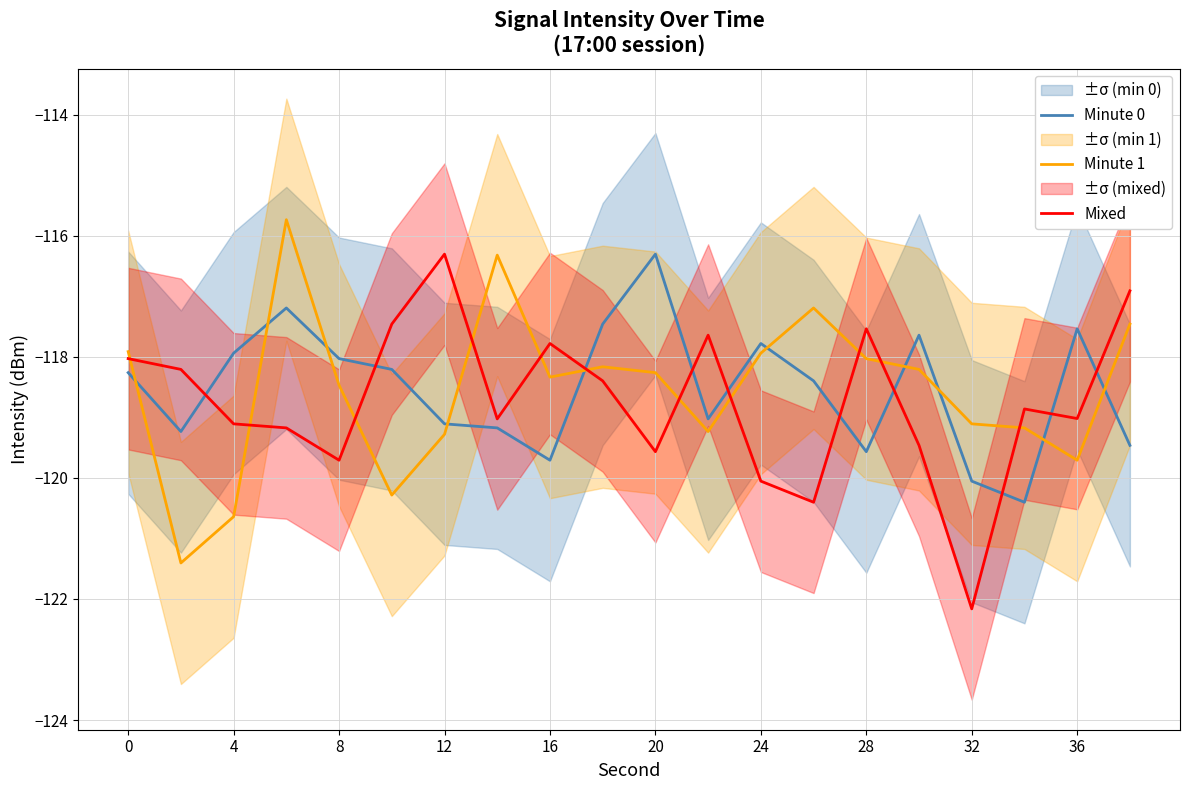

How many lines are shown in the chart?

3